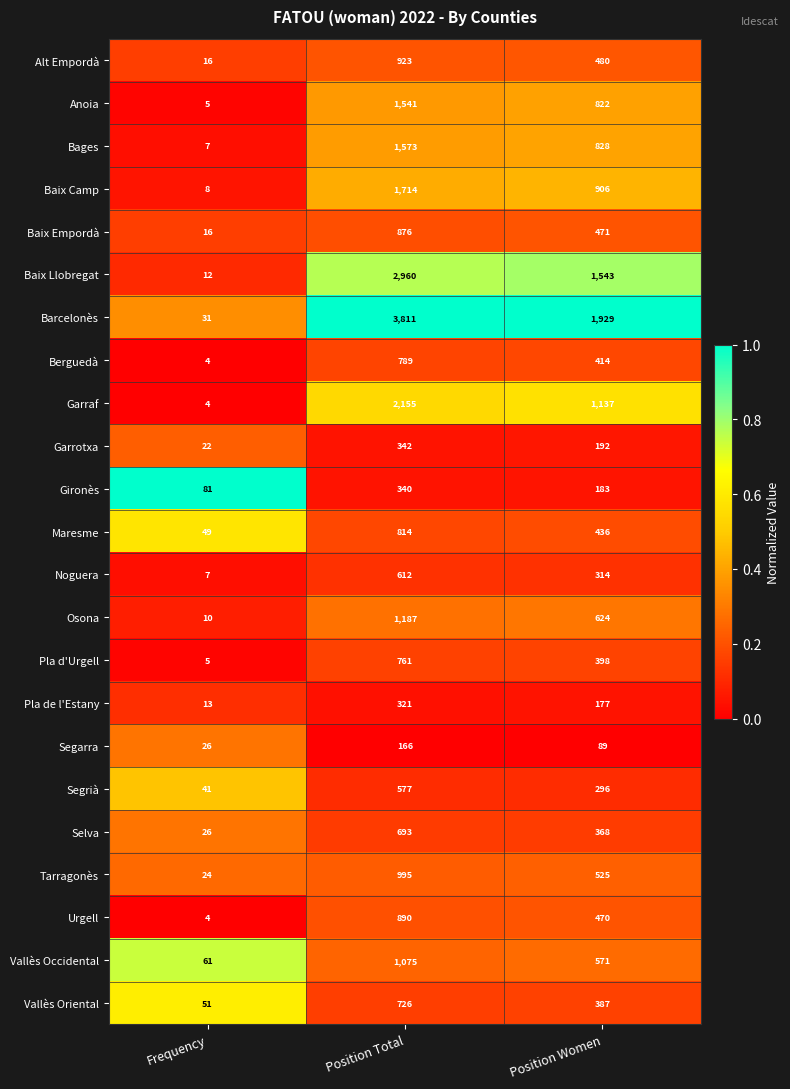

How many data points in Alt Empordà are less than 480?

1